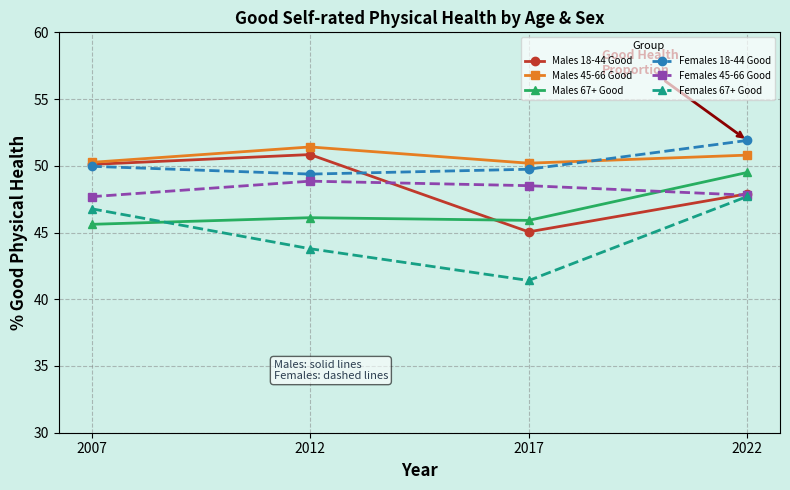

How many data points in Males 18-44 Good are less than 50?

2